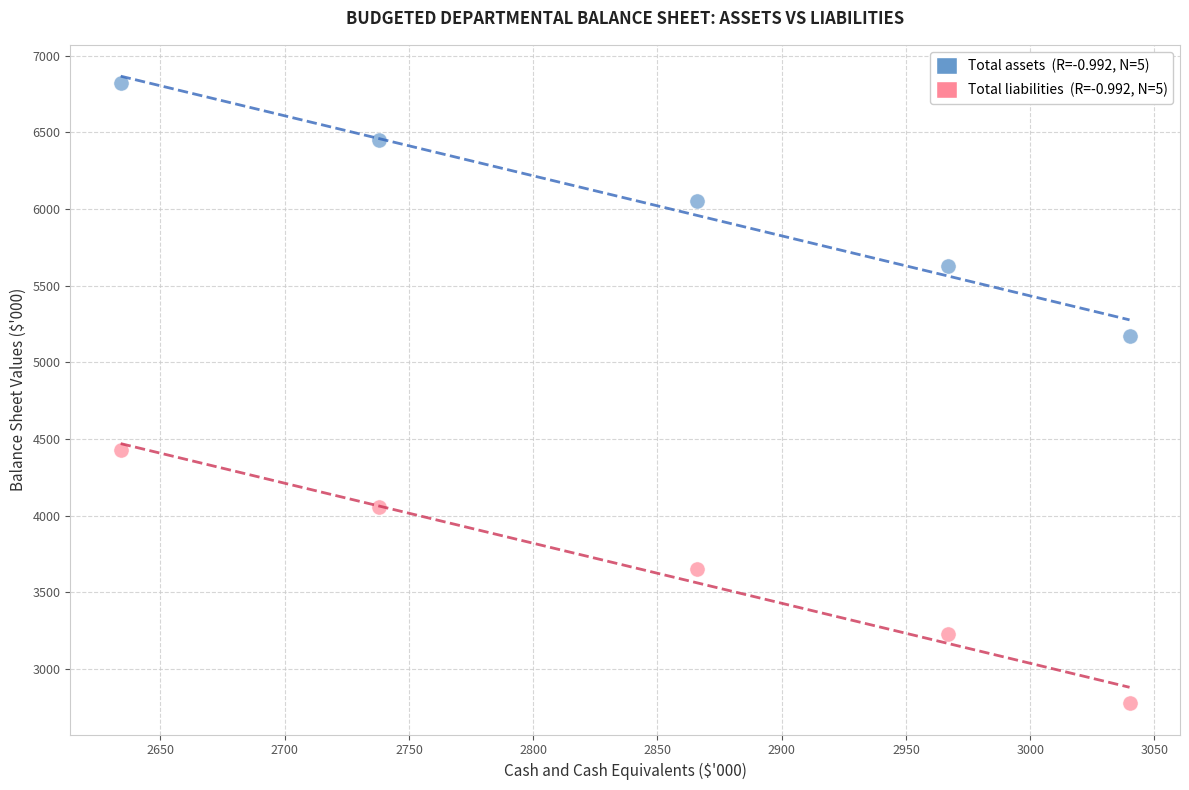

Across all data points, what is the average Y value?

4826